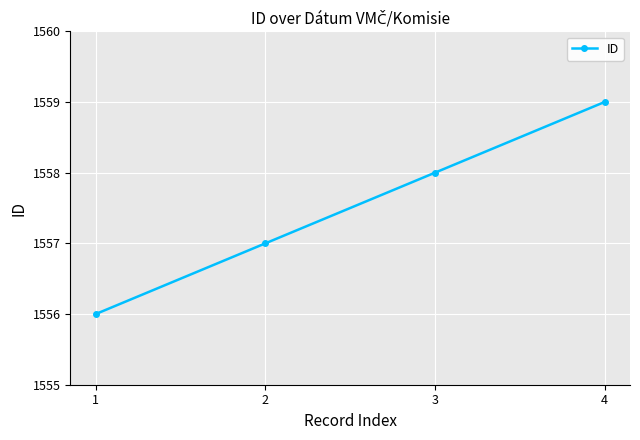

What value does the data have at 4?

1559